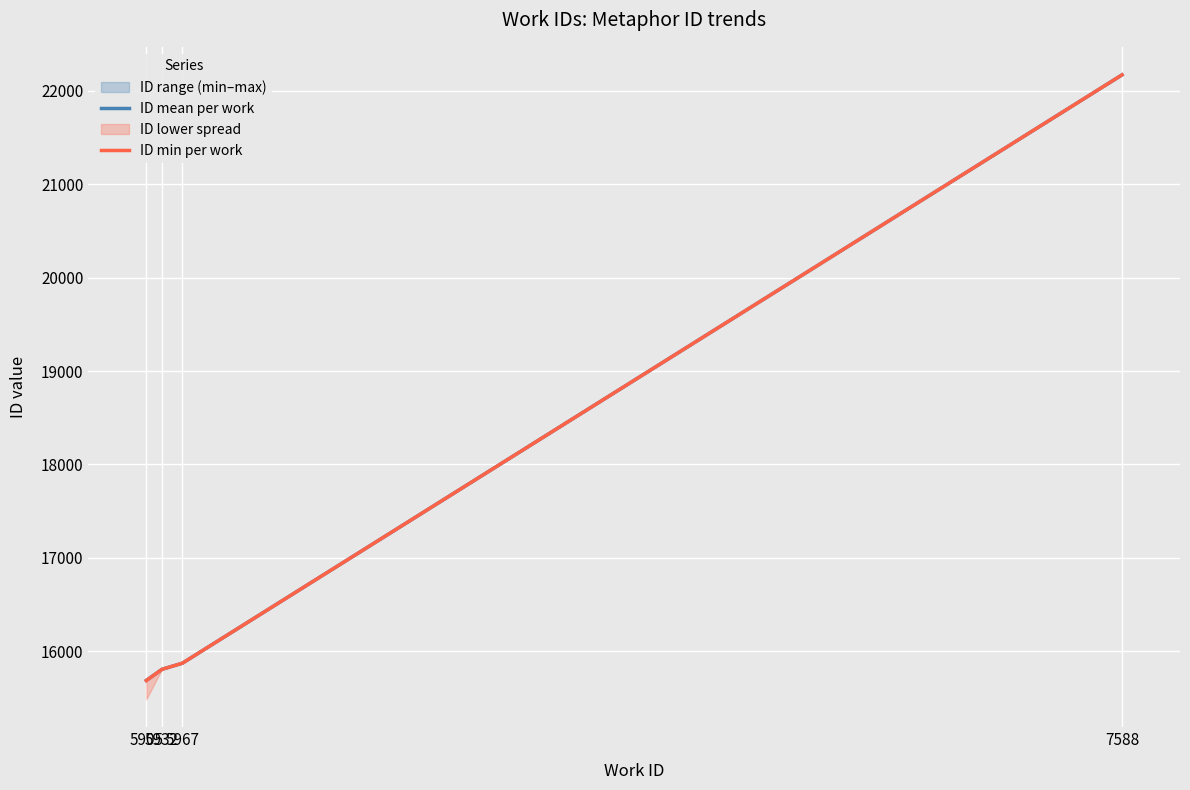

Rank the series at 5967 from lowest to highest value.

ID mean per work, ID min per work